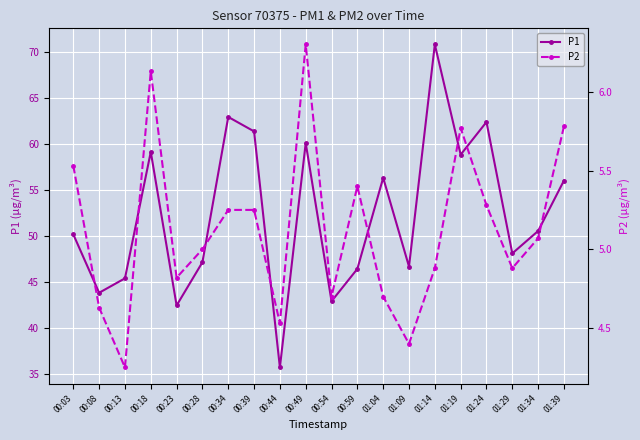

Reading right to left, what are all the values shown in this chart?

P1: 01:39=56.0	01:34=50.6	01:29=48.1	01:24=62.4	01:19=58.9	01:14=70.8	01:09=46.7	01:04=56.4	00:59=46.5	00:54=42.9	00:49=60.1	00:44=35.7	00:39=61.4	00:34=63.0	00:28=47.2	00:23=42.5	00:18=59.2	00:13=45.4	00:08=43.9	00:03=50.2
P2: 01:39=5.8	01:34=5.1	01:29=4.9	01:24=5.3	01:19=5.8	01:14=4.9	01:09=4.4	01:04=4.7	00:59=5.4	00:54=4.7	00:49=6.3	00:44=4.5	00:39=5.2	00:34=5.2	00:28=5.0	00:23=4.8	00:18=6.1	00:13=4.2	00:08=4.6	00:03=5.5